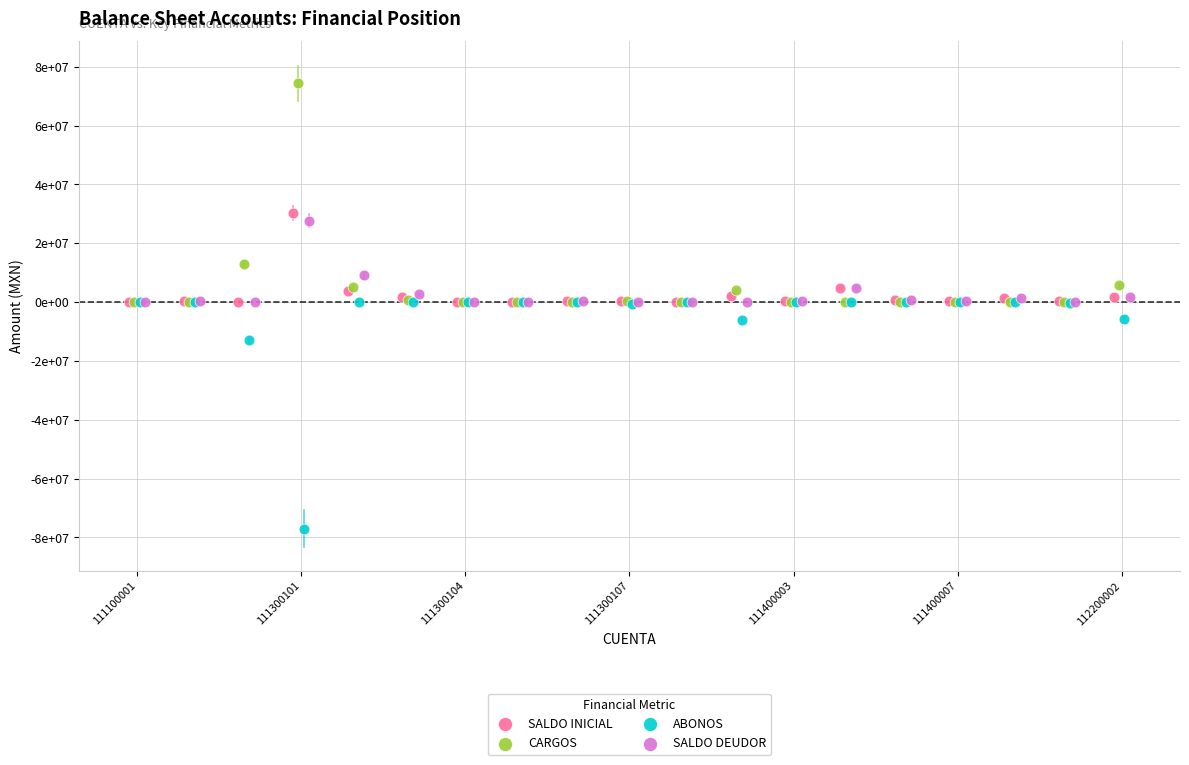

Which series has the largest Y range (max minus min)?

ABONOS